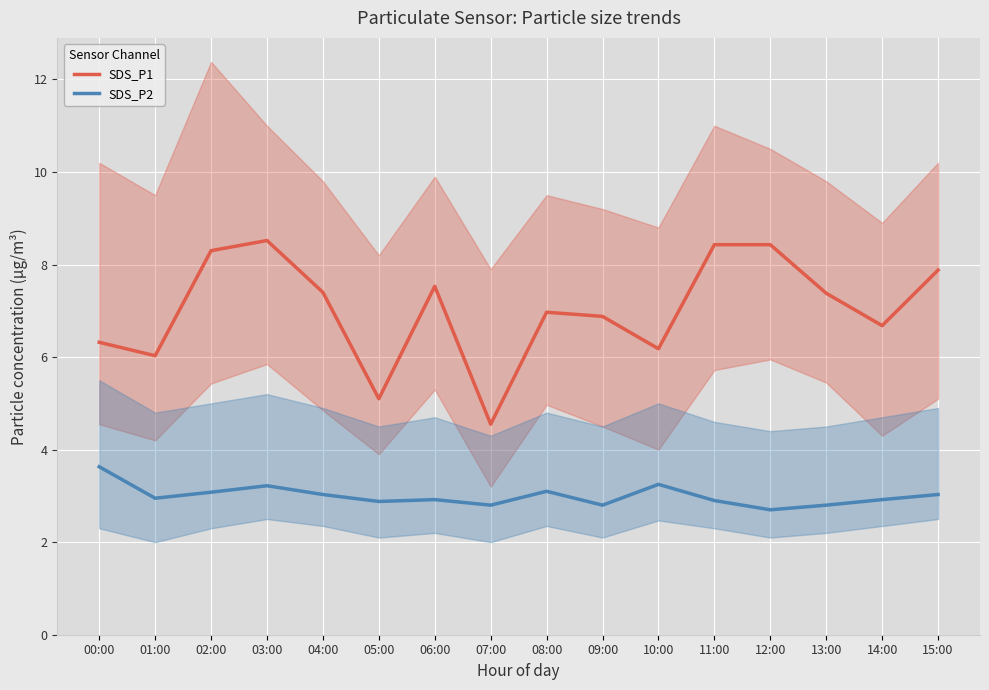

What is the difference between the SDS_P1 values at 02:00 and 07:00?

3.8